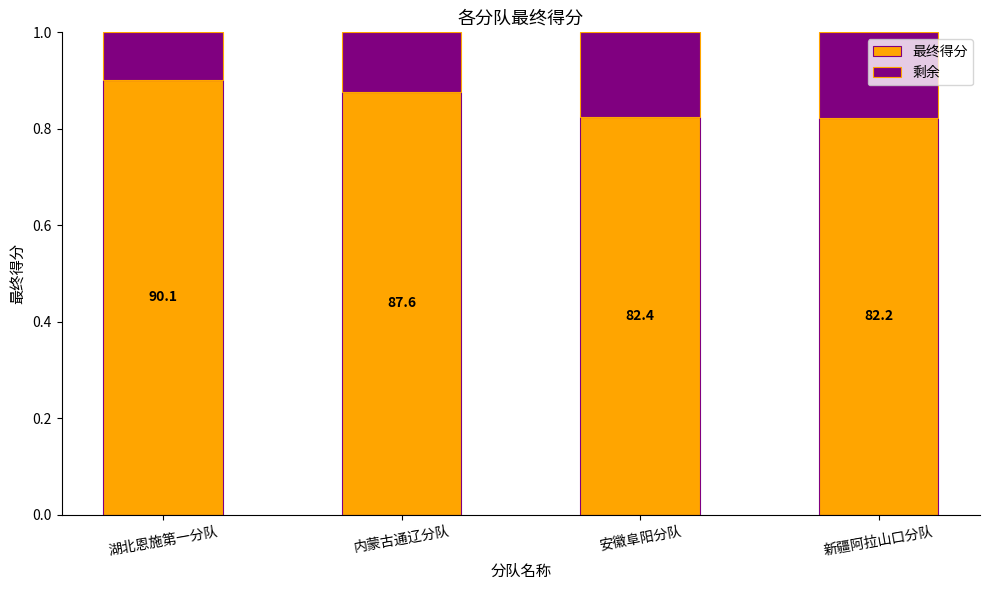

Does the chart contain stacked bars?

Yes